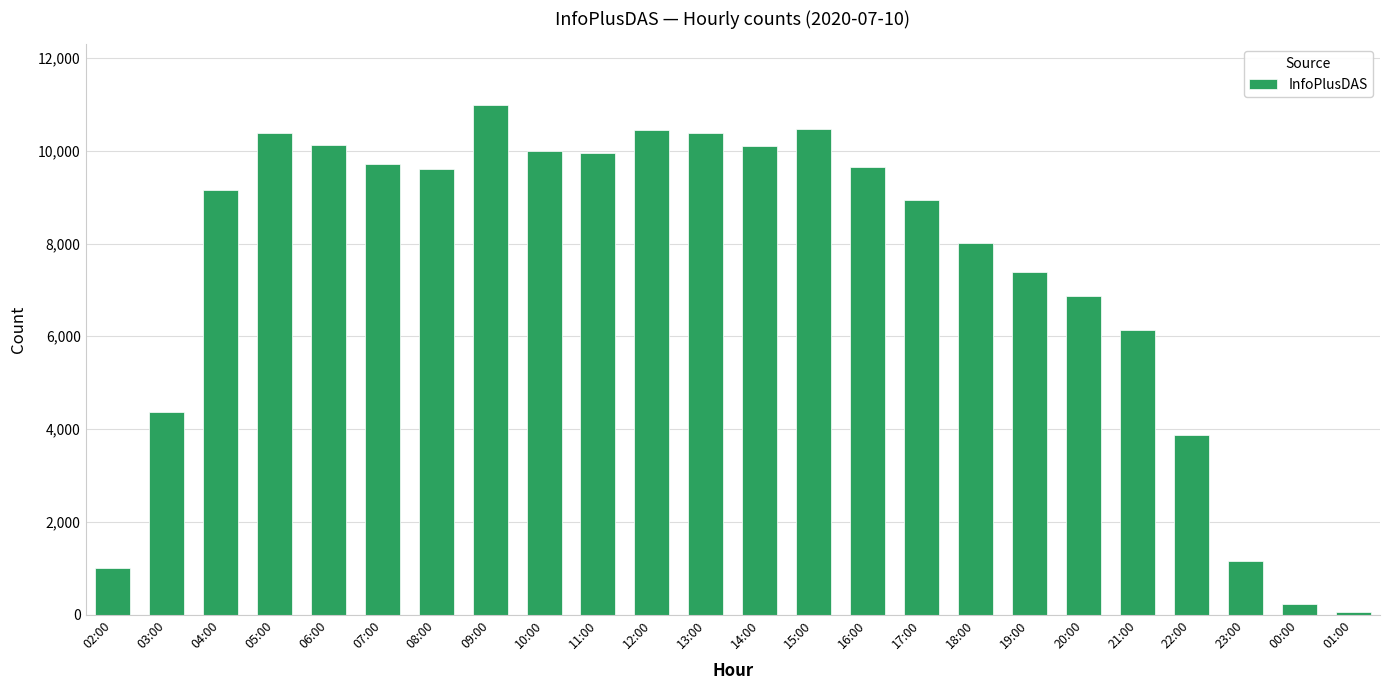

What is the minimum value shown in the chart?

55